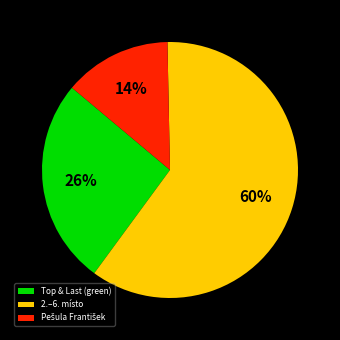

Is there a majority slice in this chart?

Yes